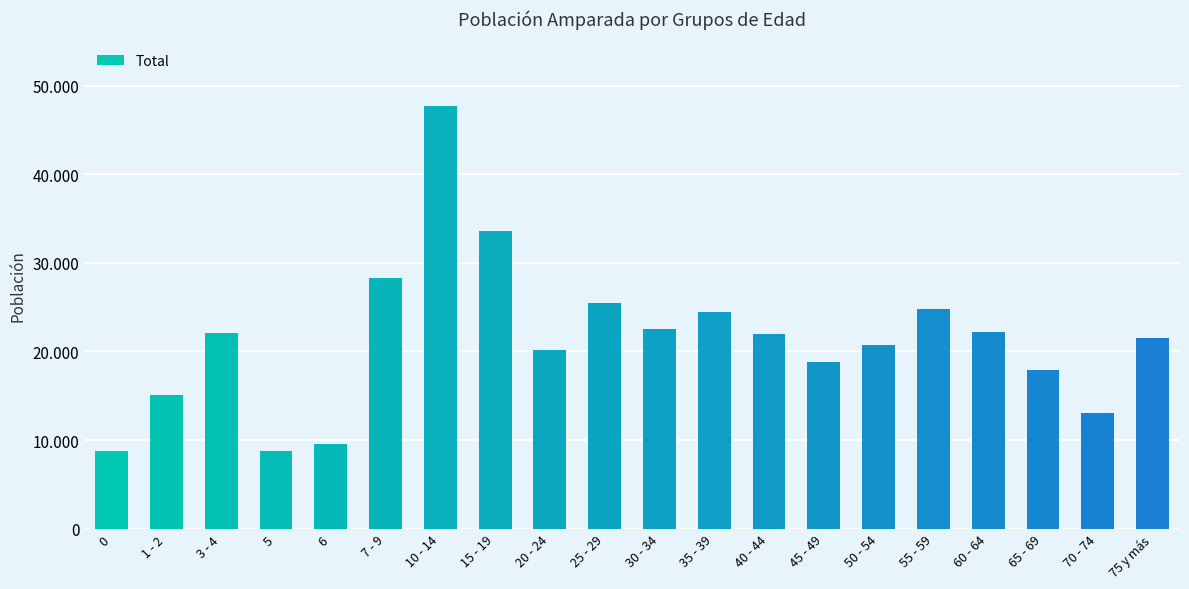

Reading right to left, list all the values displayed in this chart.

21530	13009	17910	22245	24815	20756	18794	21989	24429	22585	25422	20160	33593	47739	28244	9596	8756	22104	15087	8823